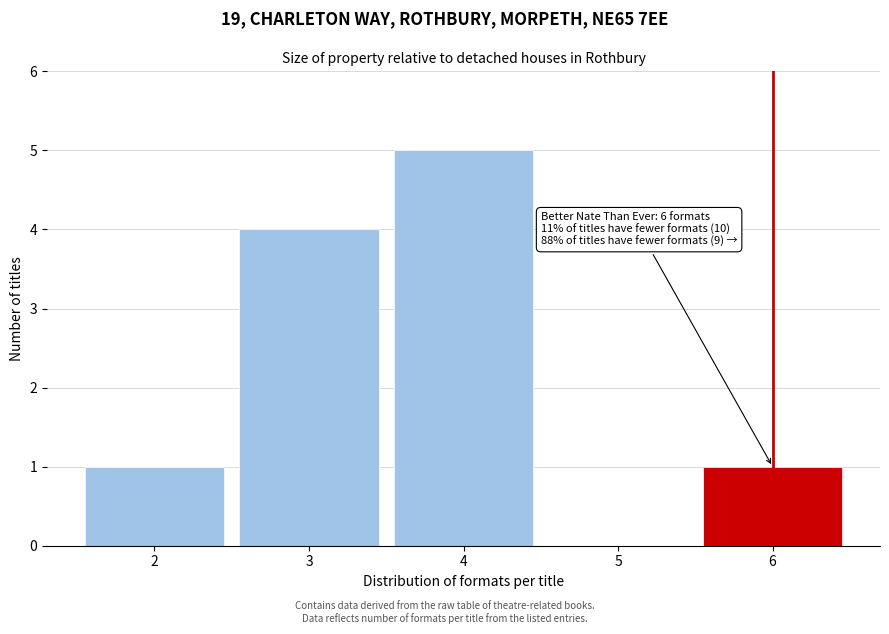

Which range on the x-axis has the tallest bar?

3.5 to 4.5